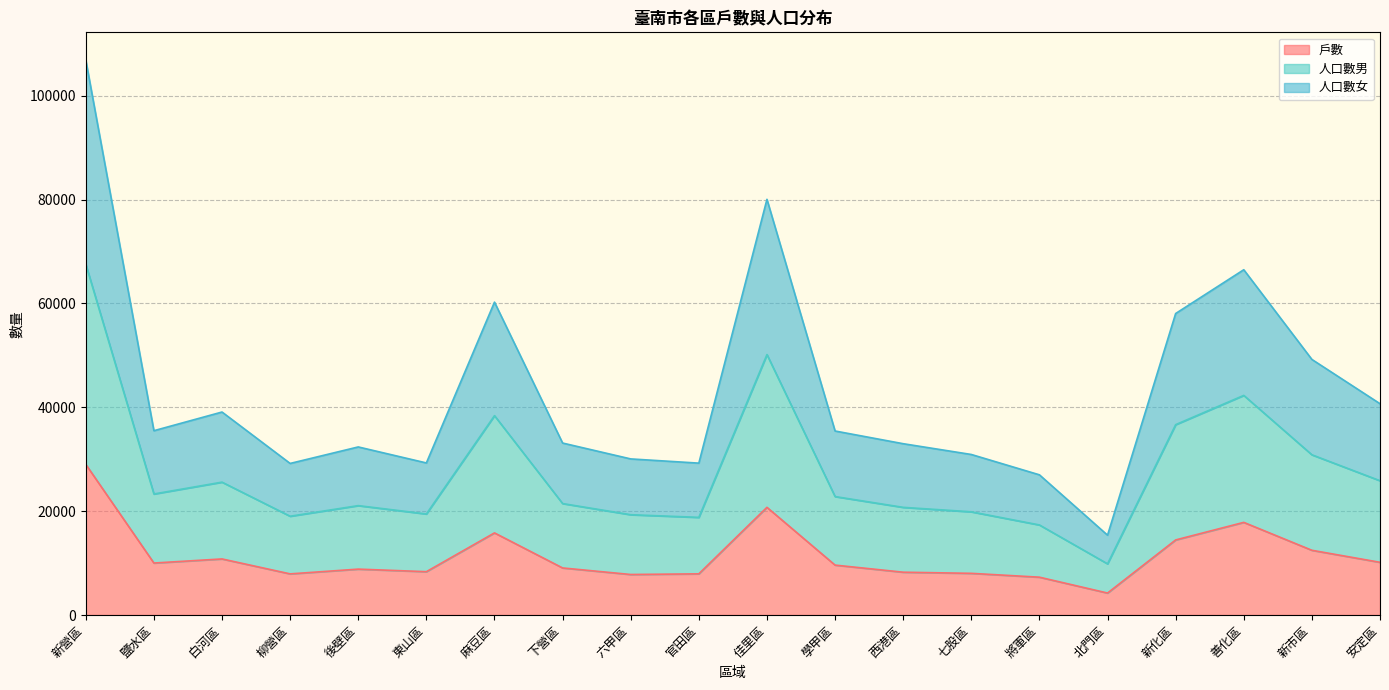

True or false: 人口數女 and 人口數男 cross at least once.

False